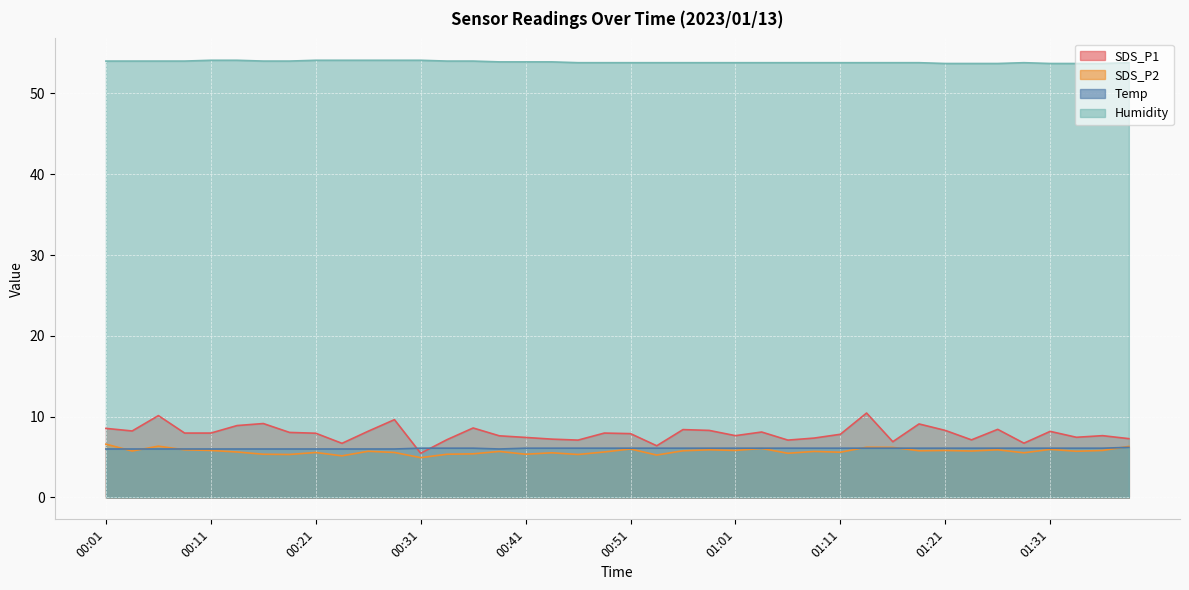

At which label is Temp closest to 6?

00:01